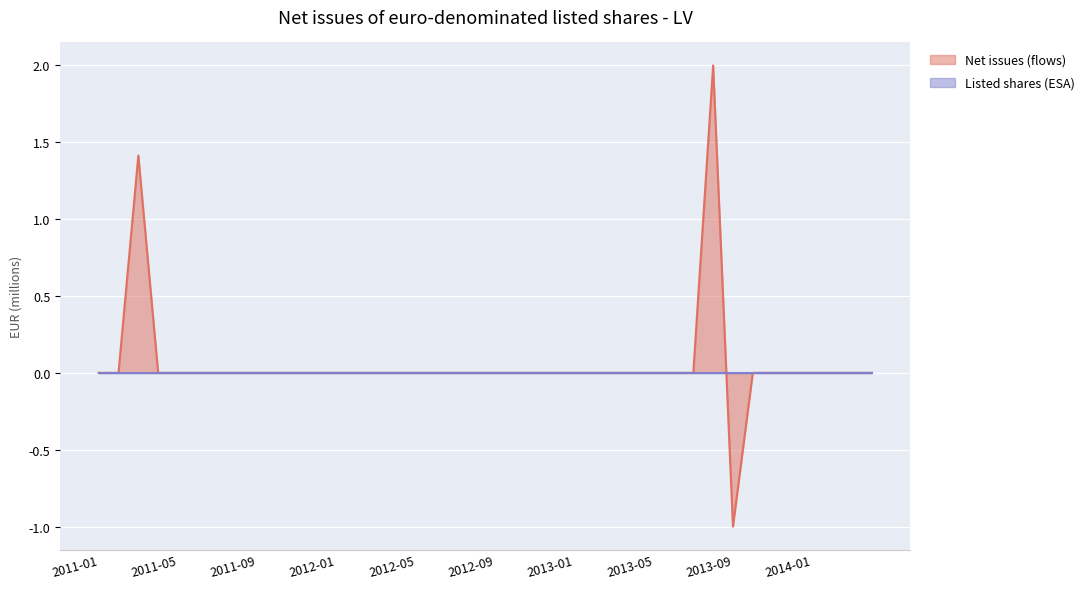

How many points are lower than both their immediate neighbors (excluding endpoints)?

1